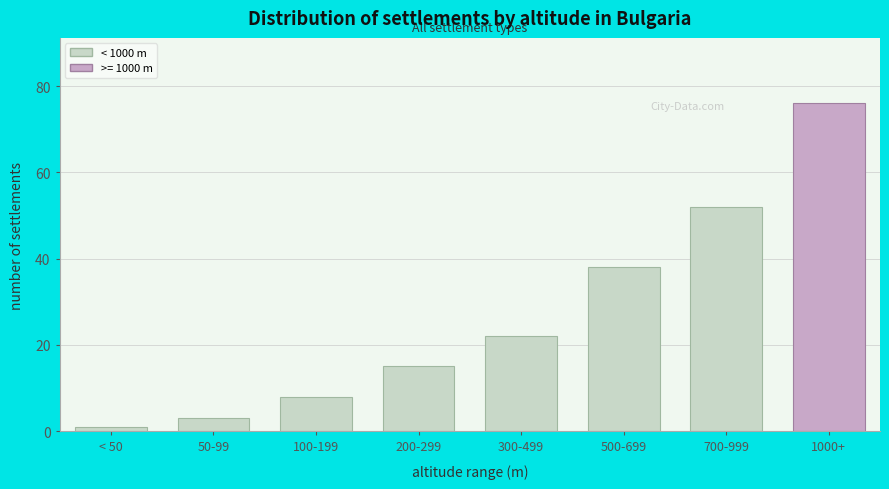

Reading left to right, what are all the values shown in this chart?

1	3	8	15	22	38	52	76